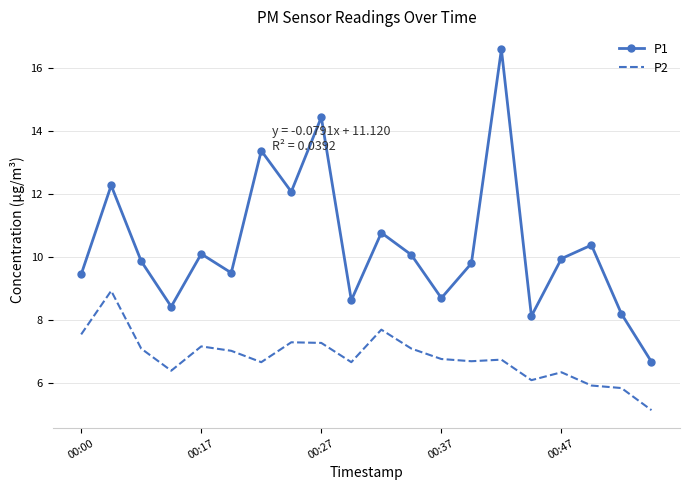

In P1, how many points are higher than both neighbors (excluding endpoints)?

7